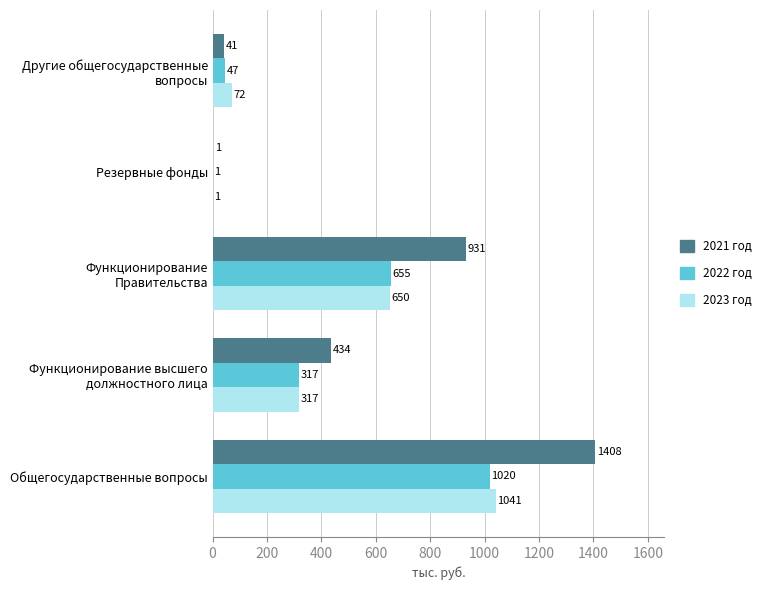

List the series in order of their peak value, highest first.

2021 год, 2023 год, 2022 год